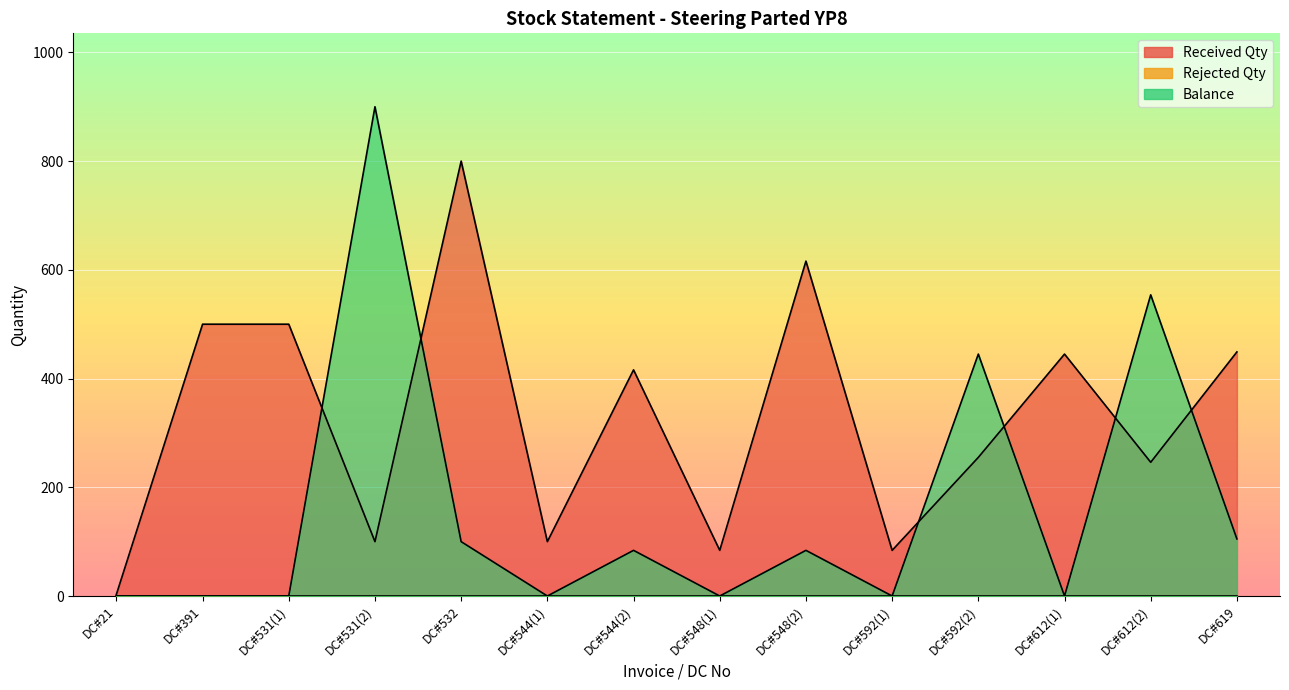

At which category is the sum across all series the highest?

DC#531(2)